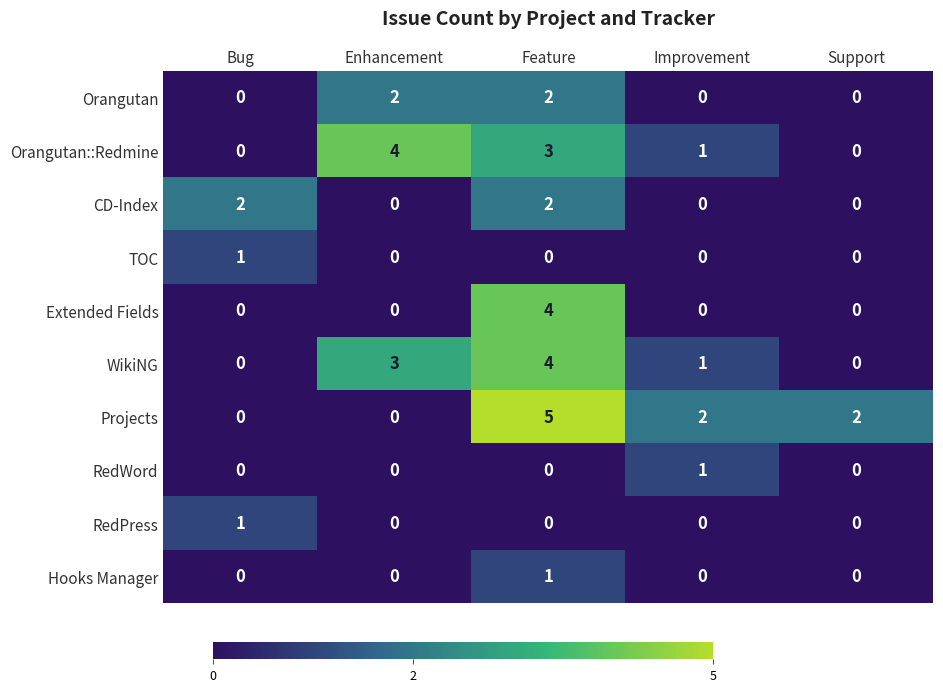

What is the total value across all series at Enhancement?

9